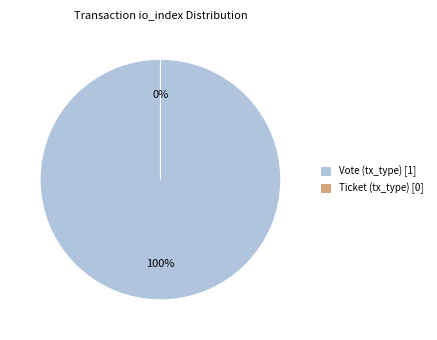

Count the number of slices in the pie.

2